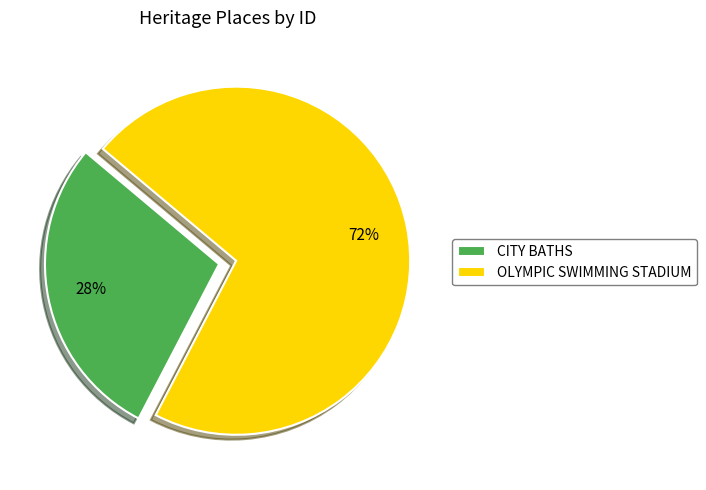

Is it true that CITY BATHS is 35% of the pie?

False